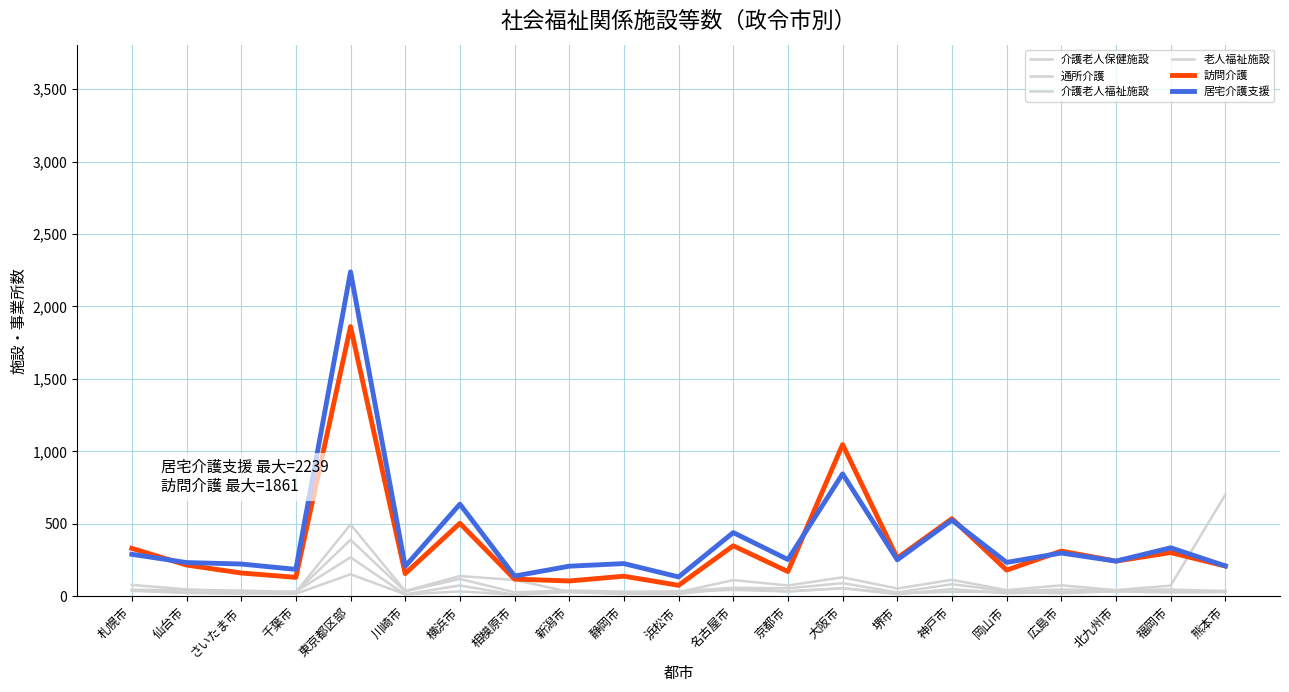

True or false: 居宅介護支援 has more than 1 points higher than both neighbors.

True